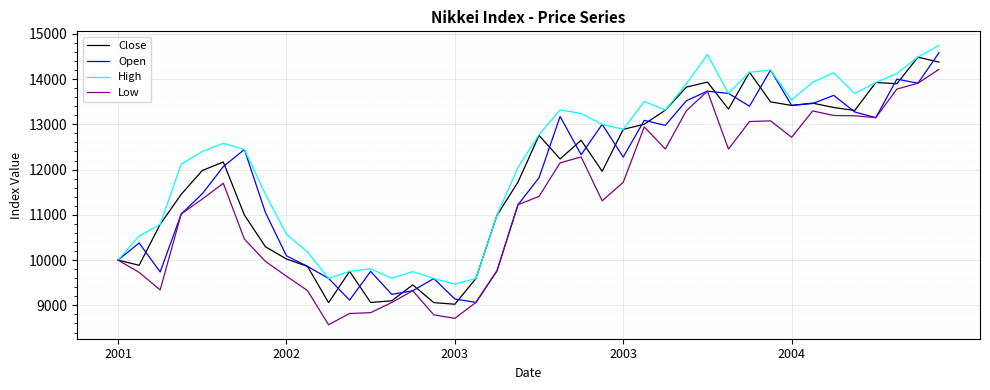

What is the greatest value displayed?

14746.1